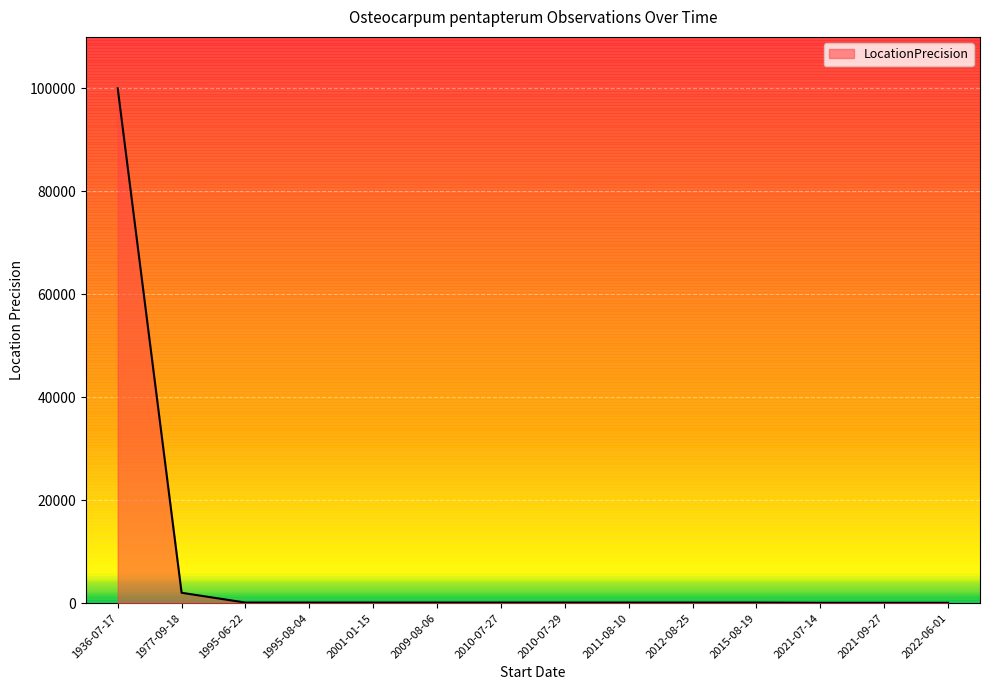

Does the chart have visible grid lines?

Yes